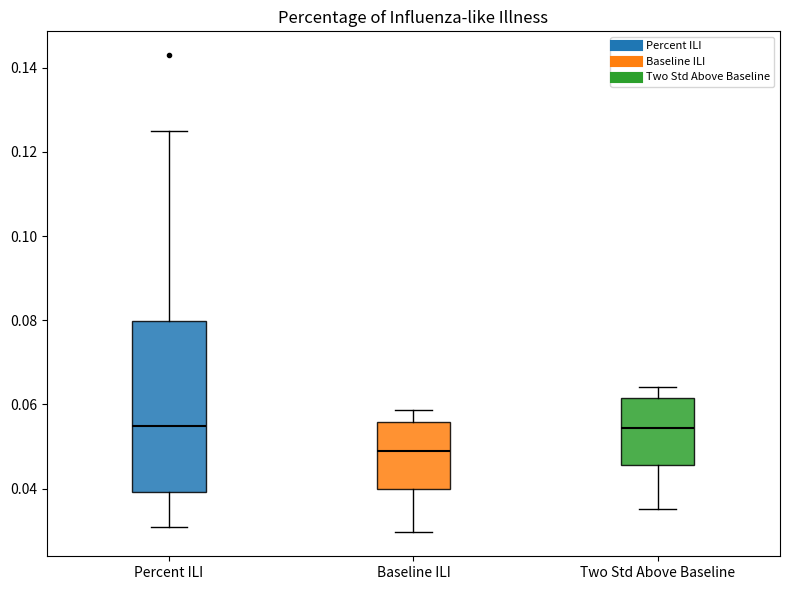

Reading left to right, transcribe this box plot: for each box, give where its median line is, the range the box spans, and where its two whiskers end, as read against the y-axis. The values are not printed on the chart, so give them approximately, as read against the axis.

Percent ILI: median 0.056, box 0.040 to 0.080, whiskers 0.032 to 0.126
Baseline ILI: median 0.048, box 0.040 to 0.056, whiskers 0.030 to 0.058
Two Std Above Baseline: median 0.054, box 0.046 to 0.062, whiskers 0.036 to 0.064